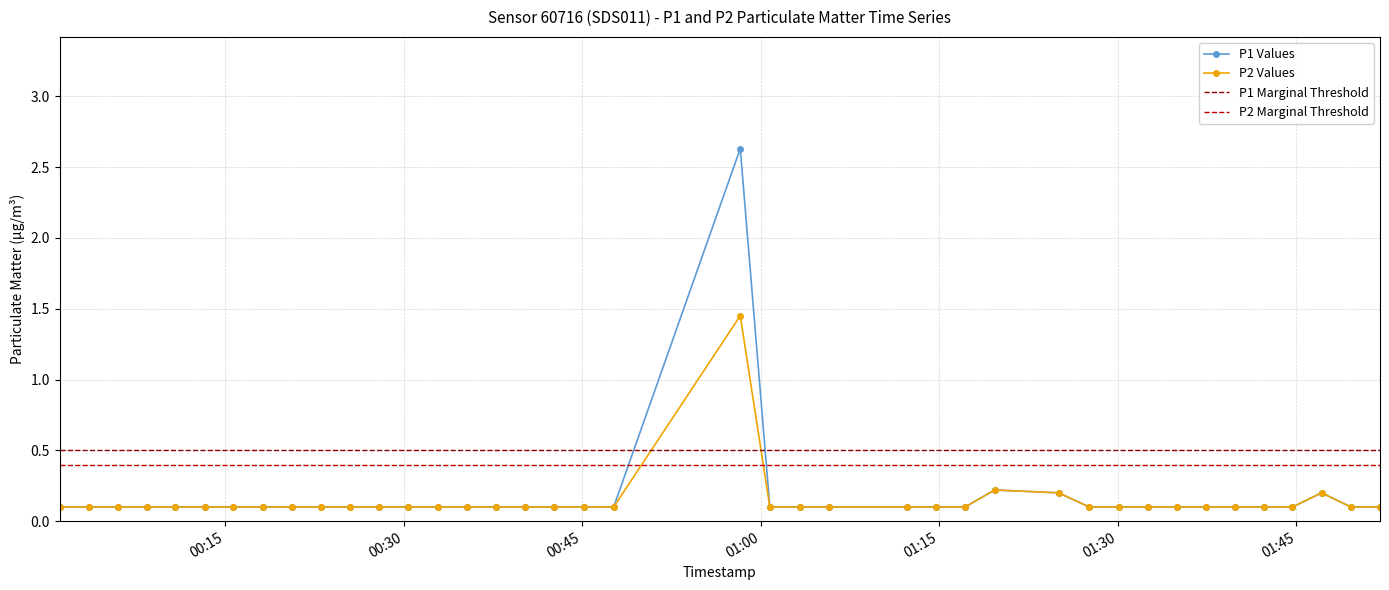

Rank the series by their average value, from highest to lowest.

P1, P2